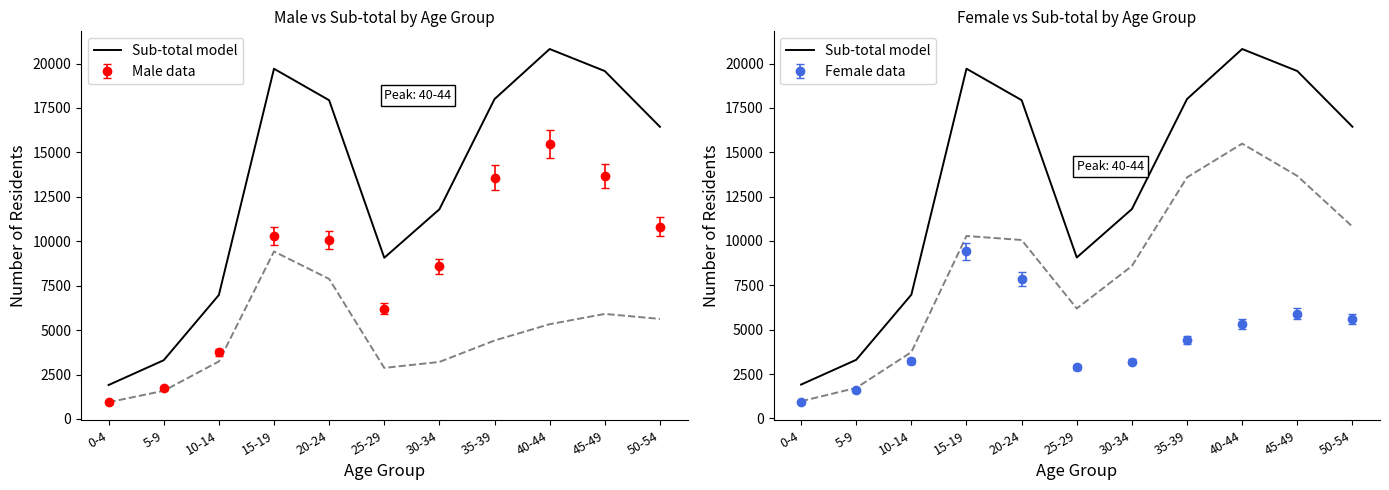

What is the change in value from 15-19 to 20-24?

-1772